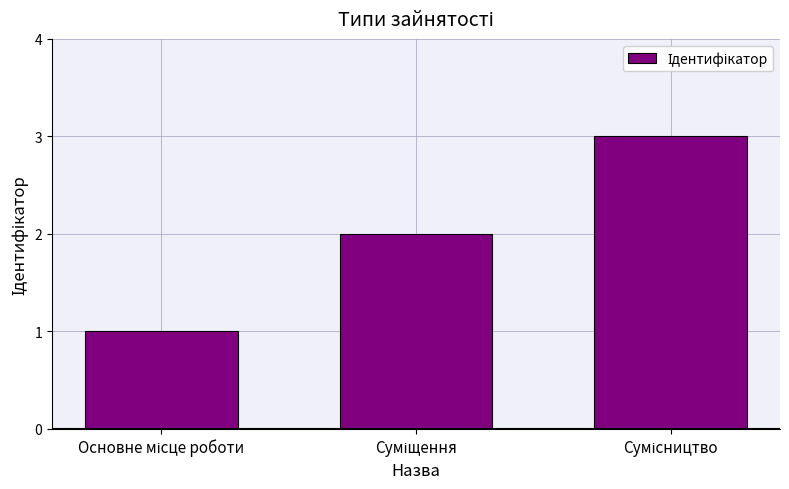

What is the smallest value displayed?

1